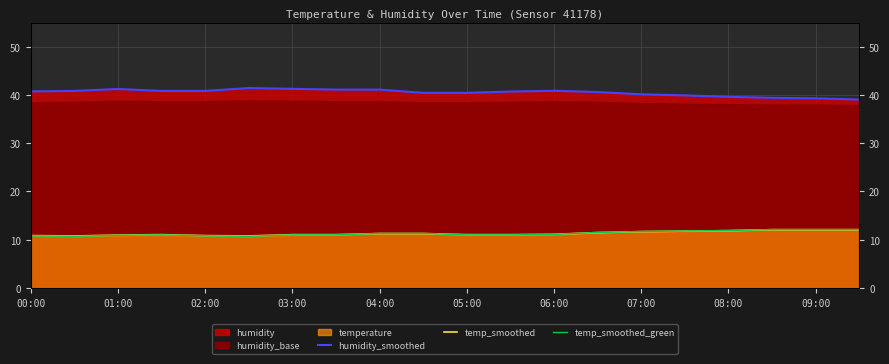

What is the maximum value for temp_smoothed?

12.1